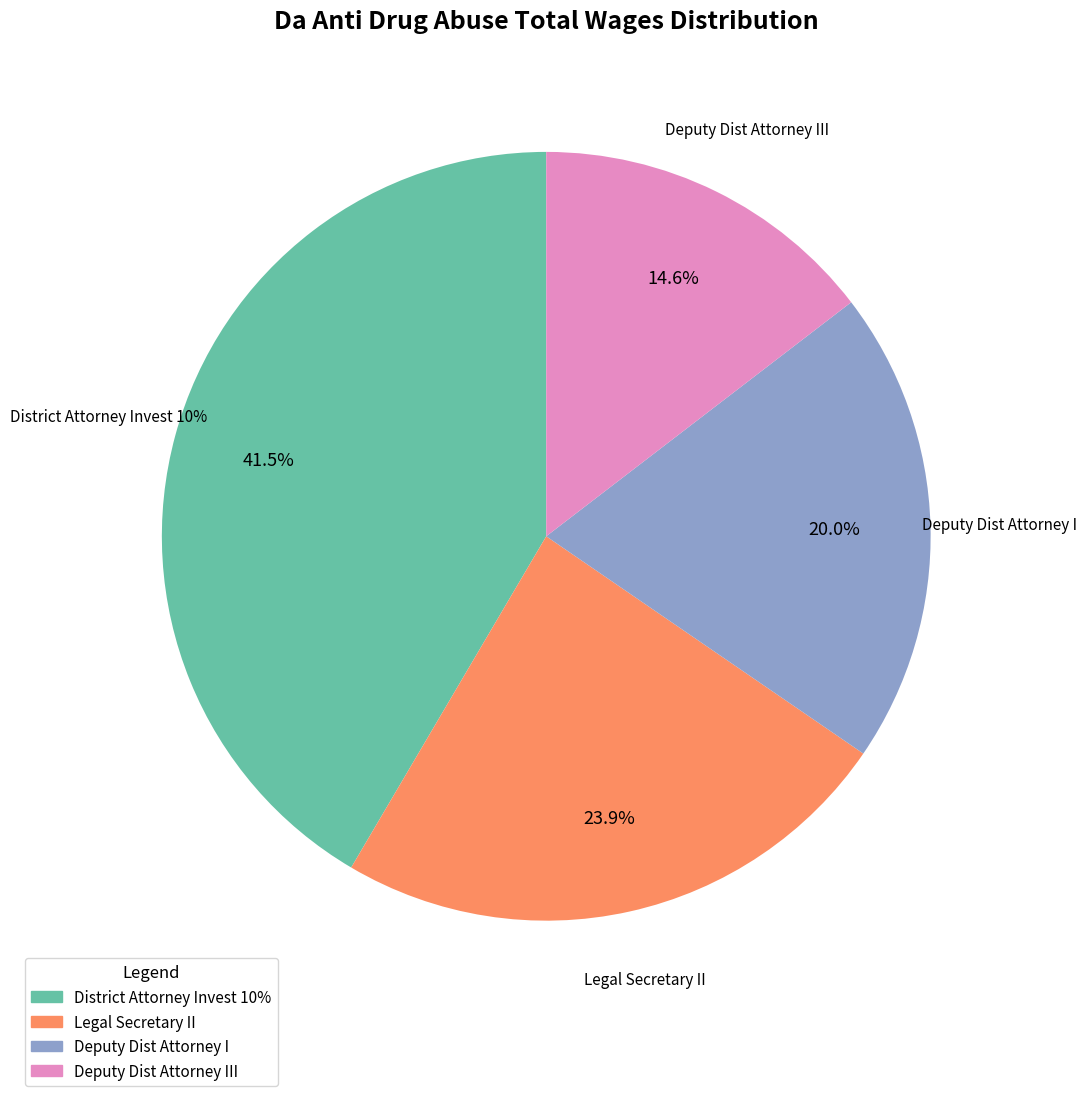

Rank the categories by value from highest to lowest.

District Attorney Invest 10%, Legal Secretary II, Deputy Dist Attorney I, Deputy Dist Attorney III